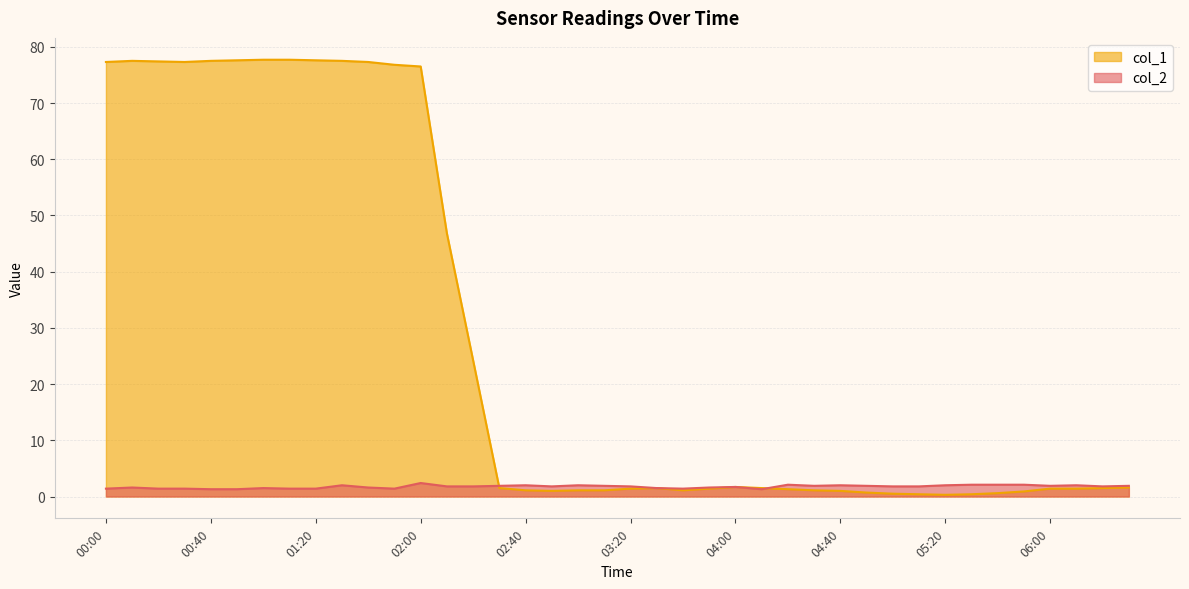

At which category does col_1 reach its first local peak?

00:10